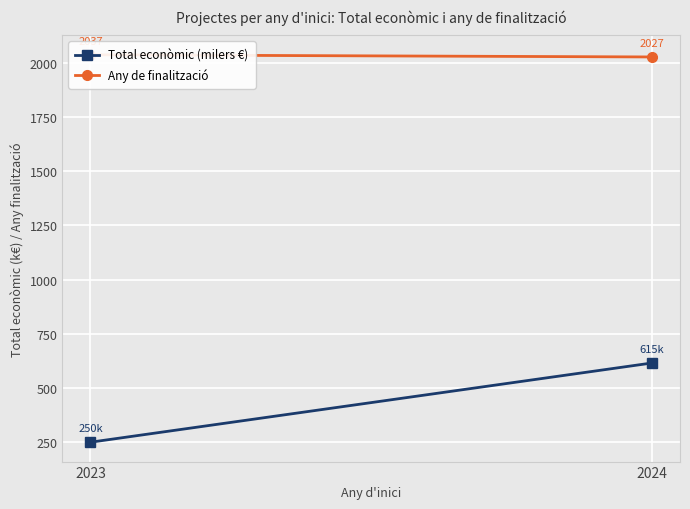

Between 2023 and 2024, which series saw the biggest shift?

Total econòmic (milers €)